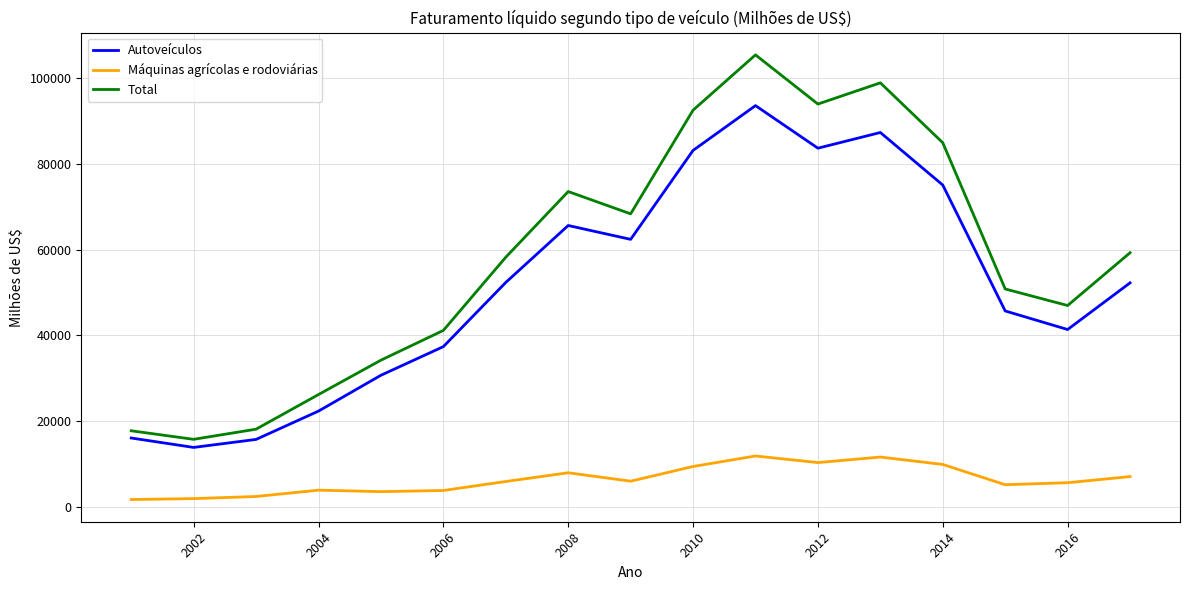

Which series has the largest total across all categories?

Total